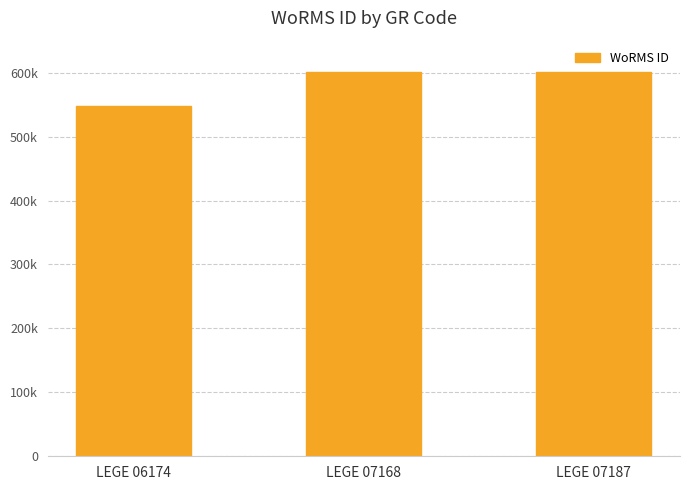

What is the value of the 2nd bar from the left?

600979